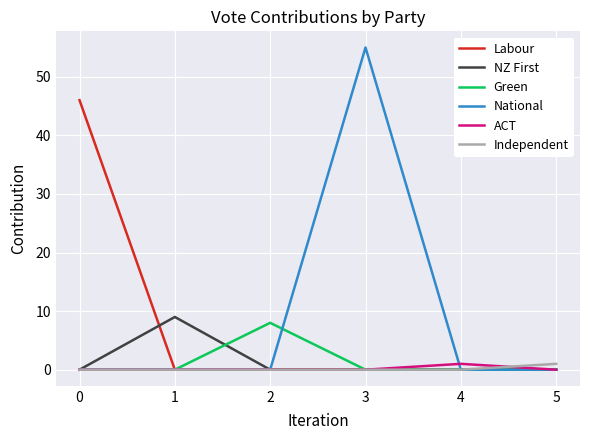

What is the difference between the highest and lowest values at 3?

55